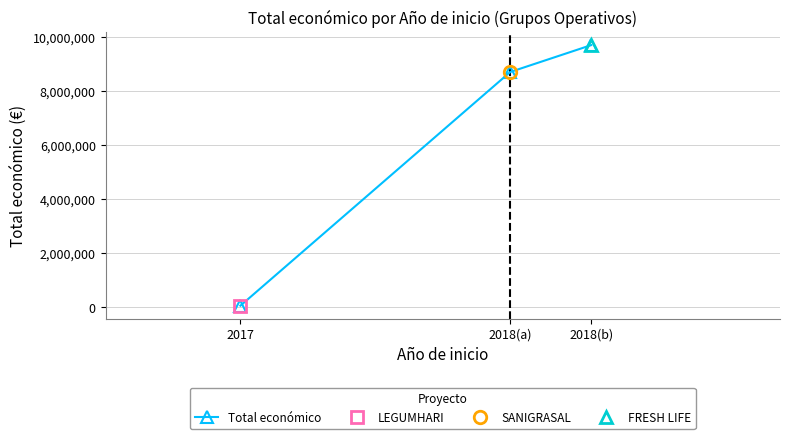

How many values exceed 8701686?

1